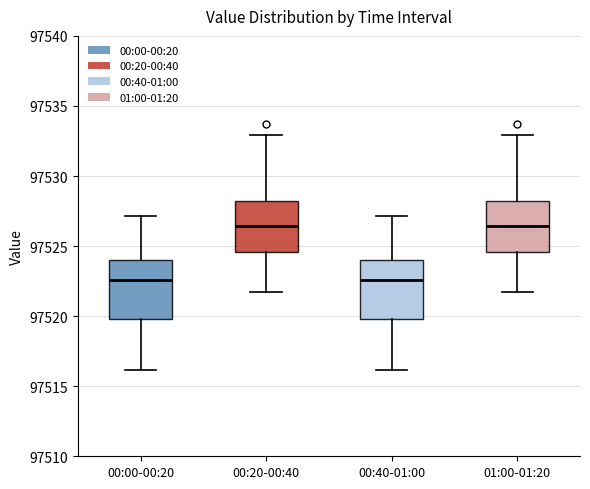

Reading left to right, read every box against the y-axis: the position of its median line, the range the box covers, and the ends of its whiskers. The values are not printed on the chart, so give them approximately, as read against the axis.

00:00-00:20: median 97522.5, box 97520.0 to 97524.0, whiskers 97516.0 to 97527.0
00:20-00:40: median 97526.5, box 97524.5 to 97528.0, whiskers 97522.0 to 97533.0
00:40-01:00: median 97522.5, box 97520.0 to 97524.0, whiskers 97516.0 to 97527.0
01:00-01:20: median 97526.5, box 97524.5 to 97528.0, whiskers 97522.0 to 97533.0